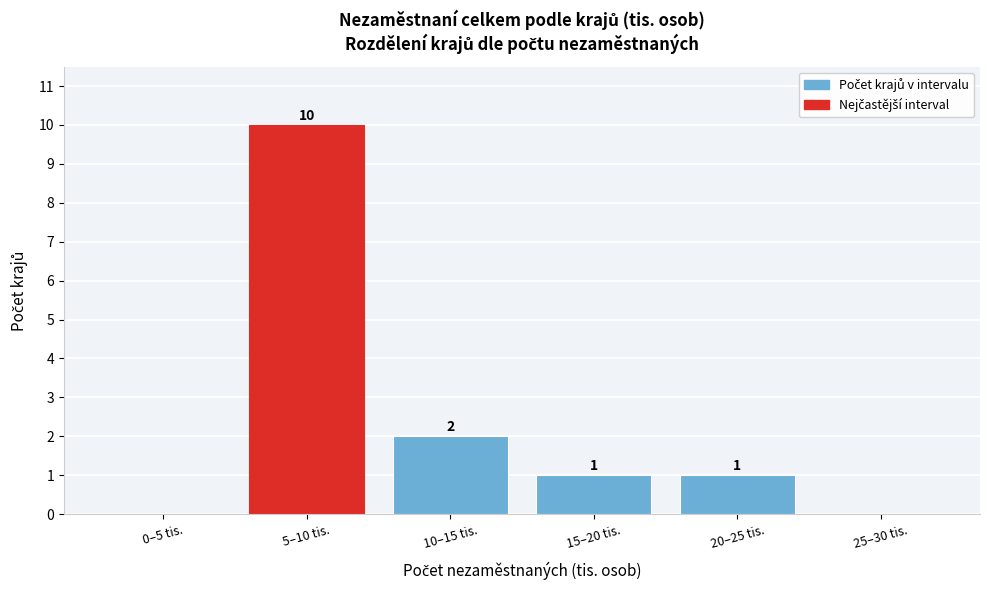

Reading right to left, extract all data points from this chart.

25–30 tis.=0	20–25 tis.=1	15–20 tis.=1	10–15 tis.=2	5–10 tis.=10	0–5 tis.=0